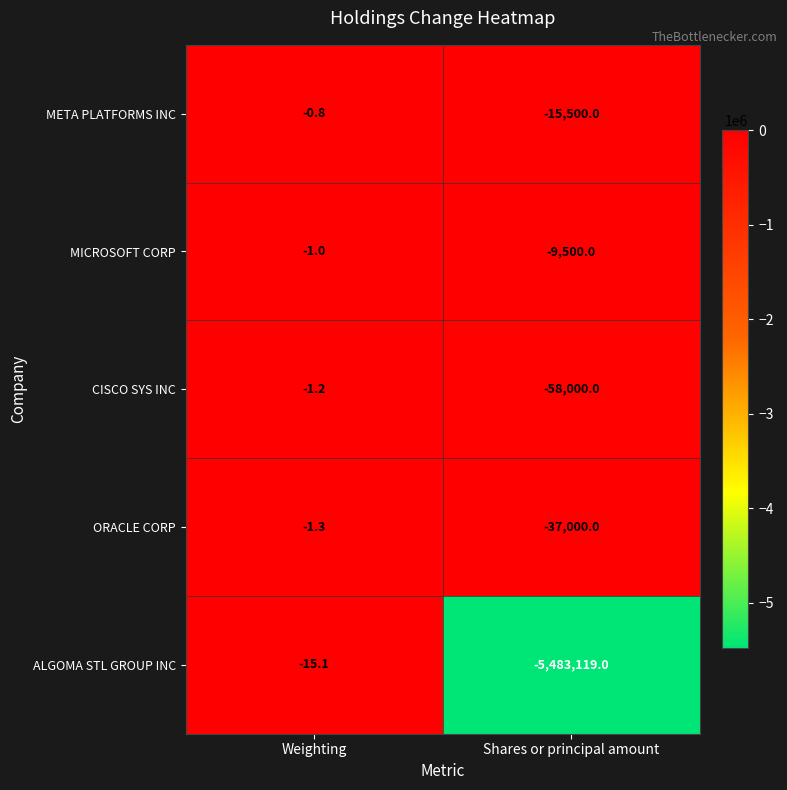

Which series has the largest total across all categories?

MICROSOFT CORP